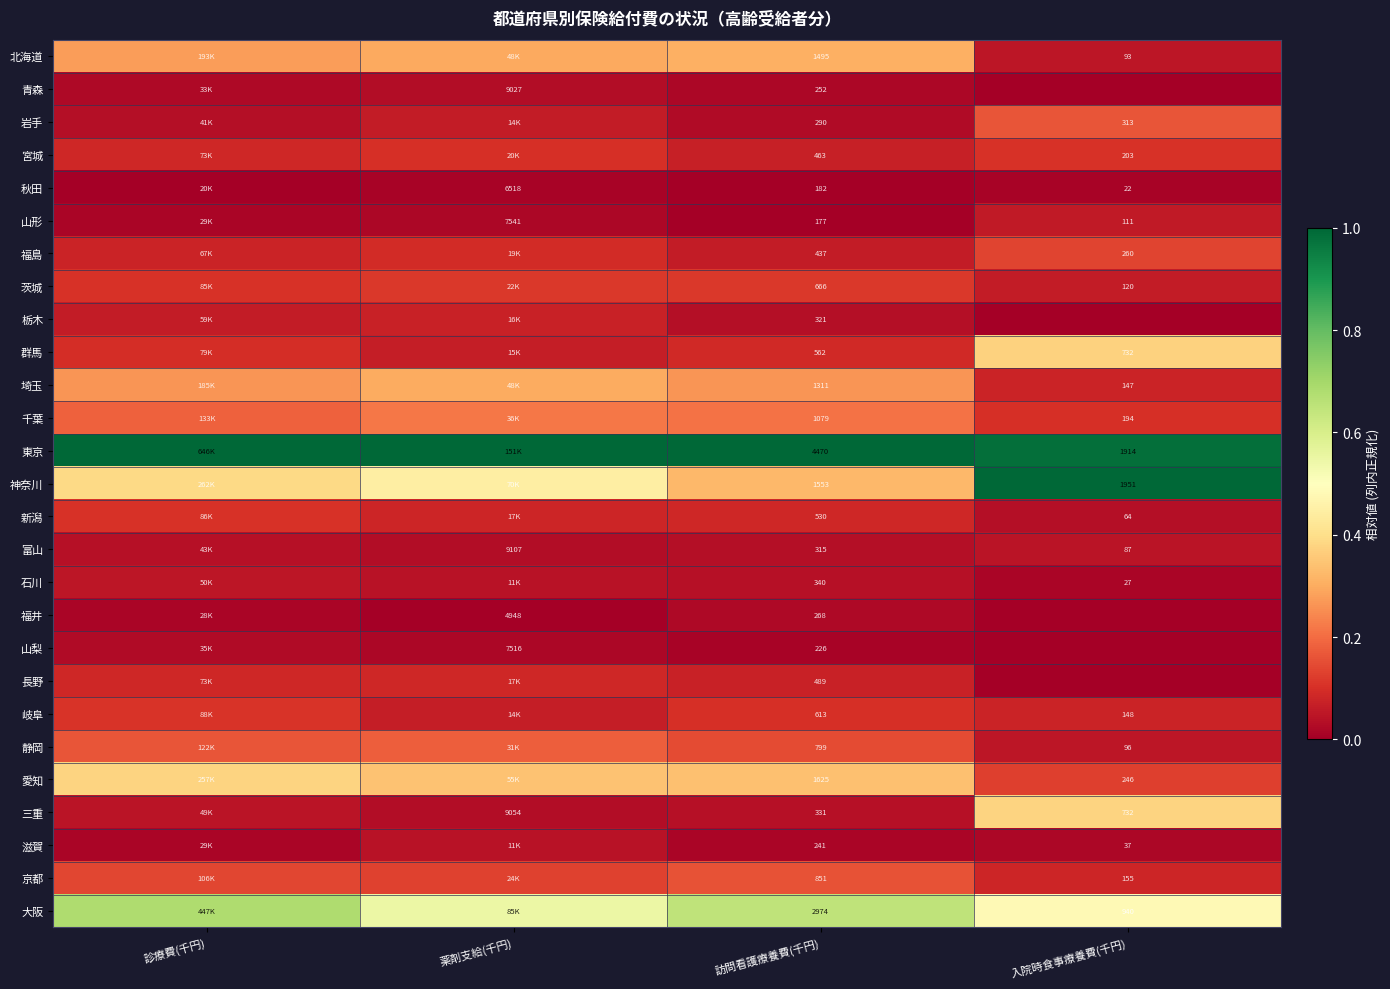

The 富山 series shows 0.1 at 入院時食事療養費(千円). True or false?

False